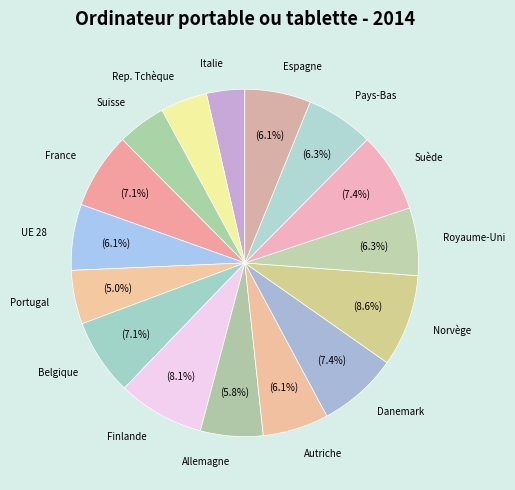

Is it true that UE 28 is 6% of the pie?

True